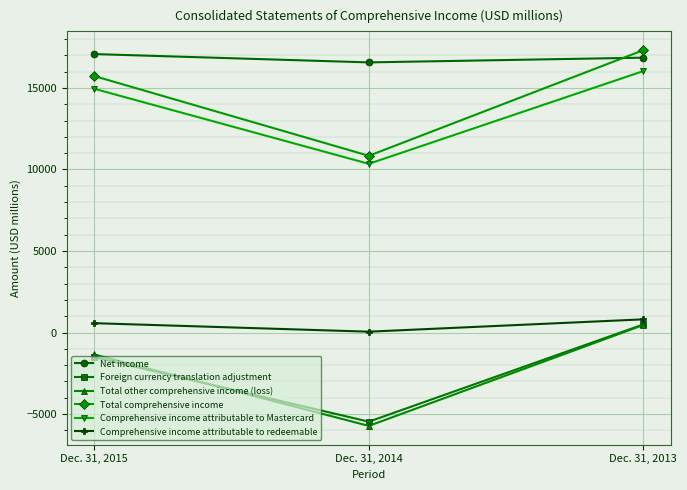

At which category does the chart reach its minimum across all series?

Dec. 31, 2014